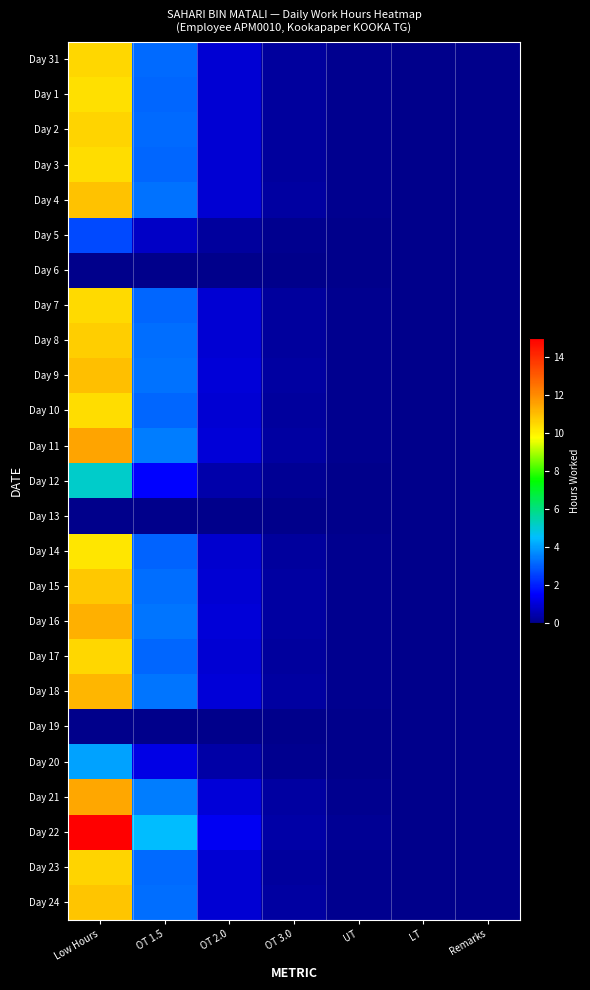

Reading left to right, list all the values displayed in this chart.

Day 31: Low Hours=10.5	OT 1.5=3.2	OT 2.0=1.0	OT 3.0=0.3	UT=0.1	LT=0.0	Remarks=0.0
Day 1: Low Hours=10.4	OT 1.5=3.1	OT 2.0=0.9	OT 3.0=0.3	UT=0.1	LT=0.0	Remarks=0.0
Day 2: Low Hours=10.6	OT 1.5=3.2	OT 2.0=1.0	OT 3.0=0.3	UT=0.1	LT=0.0	Remarks=0.0
Day 3: Low Hours=10.4	OT 1.5=3.1	OT 2.0=0.9	OT 3.0=0.3	UT=0.1	LT=0.0	Remarks=0.0
Day 4: Low Hours=10.9	OT 1.5=3.3	OT 2.0=1.0	OT 3.0=0.3	UT=0.1	LT=0.0	Remarks=0.0
Day 5: Low Hours=2.7	OT 1.5=0.8	OT 2.0=0.2	OT 3.0=0.1	UT=0.0	LT=0.0	Remarks=0.0
Day 6: Low Hours=0.0	OT 1.5=0.0	OT 2.0=0.0	OT 3.0=0.0	UT=0.0	LT=0.0	Remarks=0.0
Day 7: Low Hours=10.4	OT 1.5=3.1	OT 2.0=0.9	OT 3.0=0.3	UT=0.1	LT=0.0	Remarks=0.0
Day 8: Low Hours=10.7	OT 1.5=3.2	OT 2.0=1.0	OT 3.0=0.3	UT=0.1	LT=0.0	Remarks=0.0
Day 9: Low Hours=11.0	OT 1.5=3.3	OT 2.0=1.0	OT 3.0=0.3	UT=0.1	LT=0.0	Remarks=0.0
Day 10: Low Hours=10.4	OT 1.5=3.1	OT 2.0=0.9	OT 3.0=0.3	UT=0.1	LT=0.0	Remarks=0.0
Day 11: Low Hours=11.5	OT 1.5=3.5	OT 2.0=1.0	OT 3.0=0.3	UT=0.1	LT=0.0	Remarks=0.0
Day 12: Low Hours=5.1	OT 1.5=1.5	OT 2.0=0.5	OT 3.0=0.1	UT=0.0	LT=0.0	Remarks=0.0
Day 13: Low Hours=0.0	OT 1.5=0.0	OT 2.0=0.0	OT 3.0=0.0	UT=0.0	LT=0.0	Remarks=0.0
Day 14: Low Hours=10.2	OT 1.5=3.1	OT 2.0=0.9	OT 3.0=0.3	UT=0.1	LT=0.0	Remarks=0.0
Day 15: Low Hours=10.8	OT 1.5=3.3	OT 2.0=1.0	OT 3.0=0.3	UT=0.1	LT=0.0	Remarks=0.0
Day 16: Low Hours=11.2	OT 1.5=3.4	OT 2.0=1.0	OT 3.0=0.3	UT=0.1	LT=0.0	Remarks=0.0
Day 17: Low Hours=10.5	OT 1.5=3.2	OT 2.0=1.0	OT 3.0=0.3	UT=0.1	LT=0.0	Remarks=0.0
Day 18: Low Hours=11.2	OT 1.5=3.4	OT 2.0=1.0	OT 3.0=0.3	UT=0.1	LT=0.0	Remarks=0.0
Day 19: Low Hours=0.0	OT 1.5=0.0	OT 2.0=0.0	OT 3.0=0.0	UT=0.0	LT=0.0	Remarks=0.0
Day 20: Low Hours=4.1	OT 1.5=1.2	OT 2.0=0.4	OT 3.0=0.1	UT=0.0	LT=0.0	Remarks=0.0
Day 21: Low Hours=11.5	OT 1.5=3.5	OT 2.0=1.0	OT 3.0=0.3	UT=0.1	LT=0.0	Remarks=0.0
Day 22: Low Hours=14.9	OT 1.5=4.5	OT 2.0=1.4	OT 3.0=0.4	UT=0.1	LT=0.0	Remarks=0.0
Day 23: Low Hours=10.6	OT 1.5=3.2	OT 2.0=1.0	OT 3.0=0.3	UT=0.1	LT=0.0	Remarks=0.0
Day 24: Low Hours=10.9	OT 1.5=3.3	OT 2.0=1.0	OT 3.0=0.3	UT=0.1	LT=0.0	Remarks=0.0